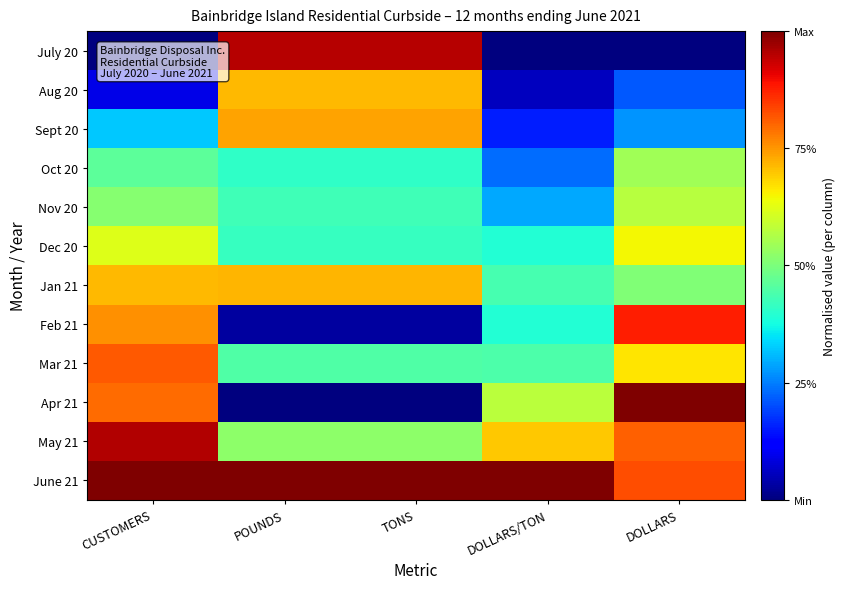

At CUSTOMERS, list the series in order from smallest to largest.

July 20, Aug 20, Sept 20, Oct 20, Nov 20, Dec 20, Jan 21, Feb 21, Apr 21, Mar 21, May 21, June 21